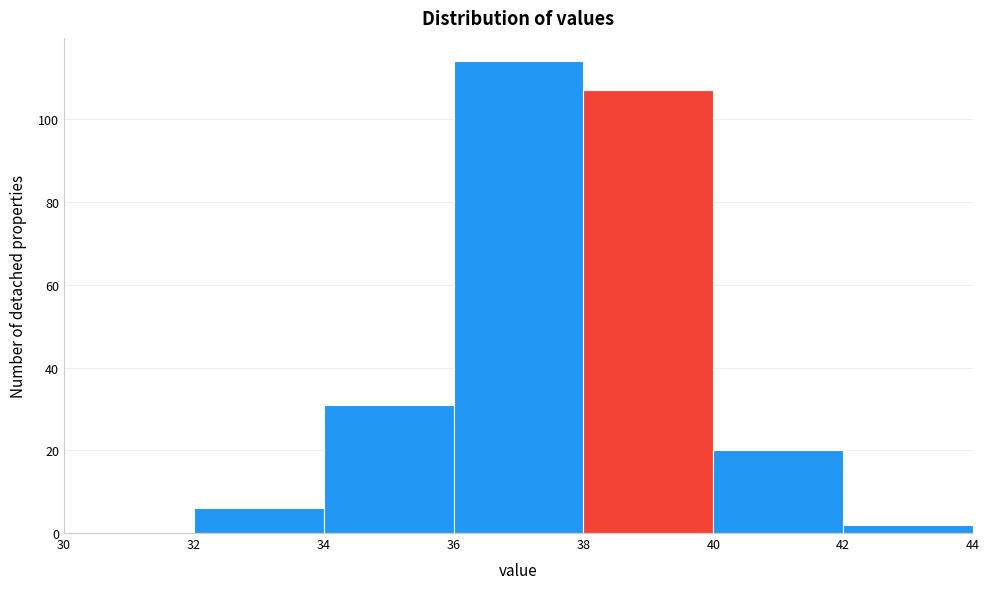

What is the height of the bar covering 40 to 42 on the x-axis? The values are not printed on the chart, so give them approximately, as read against the axis.

20